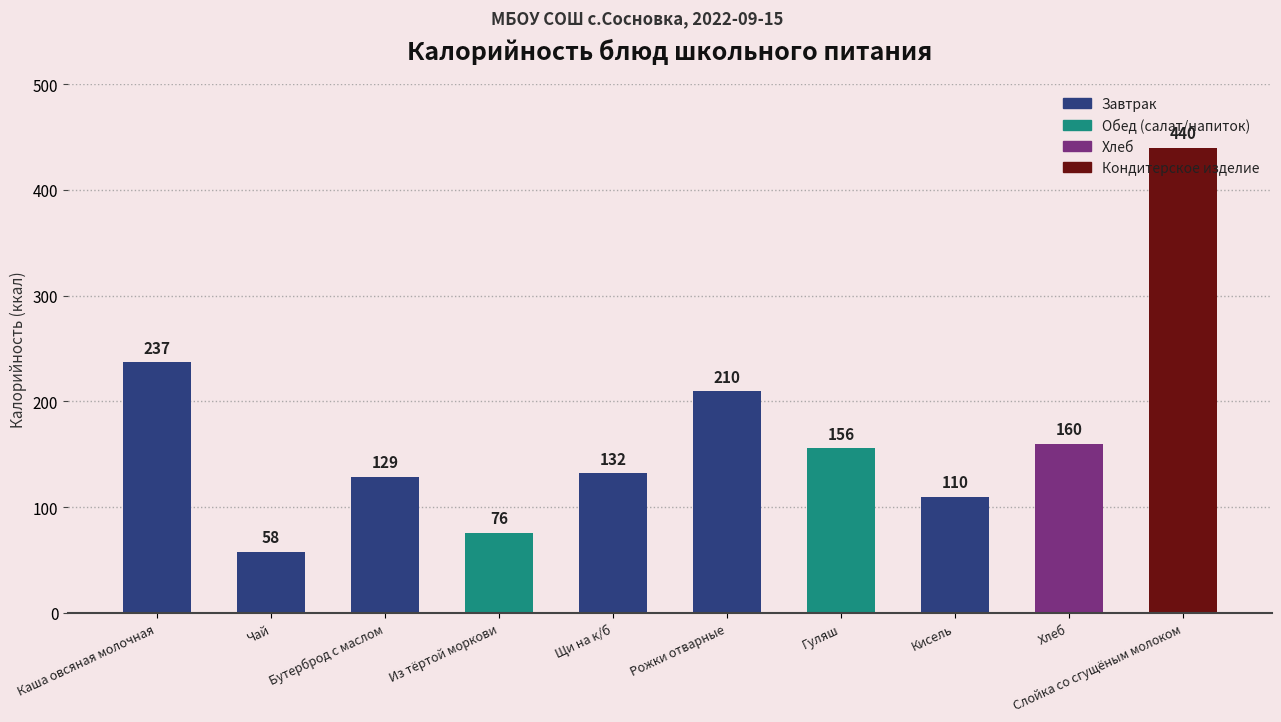

Is it true that the value at Бутерброд с маслом is 76?

False